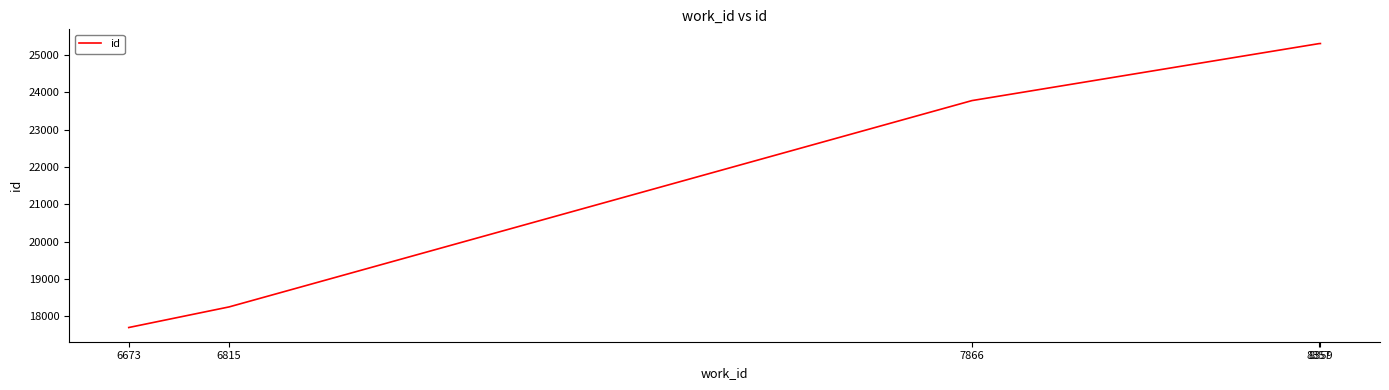

What is the sum of all values?

110345